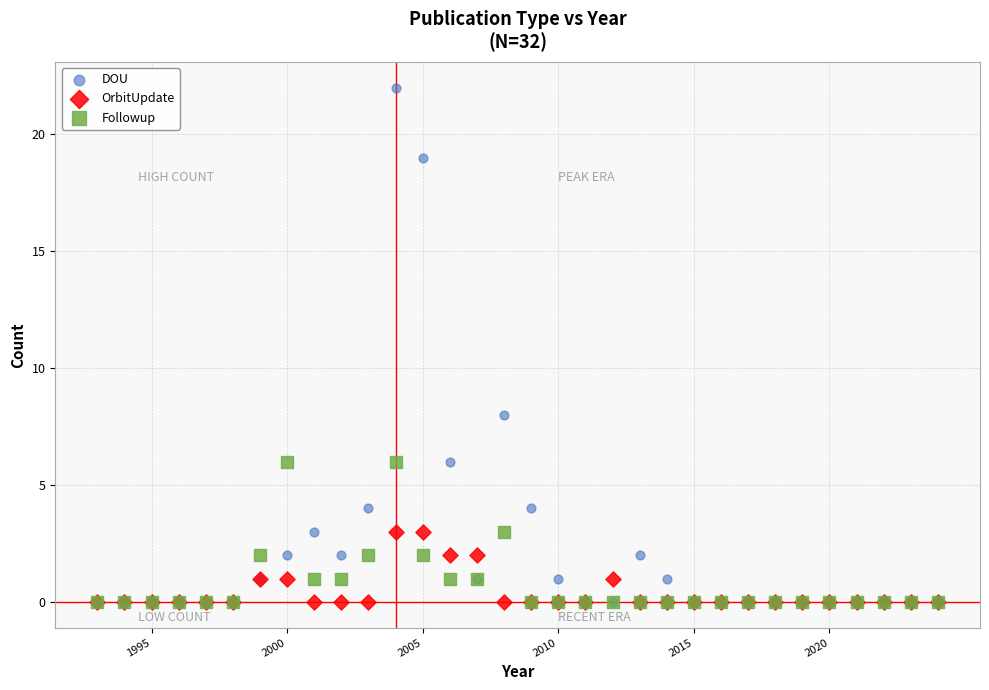

Which series has the widest spread of Y values?

DOU